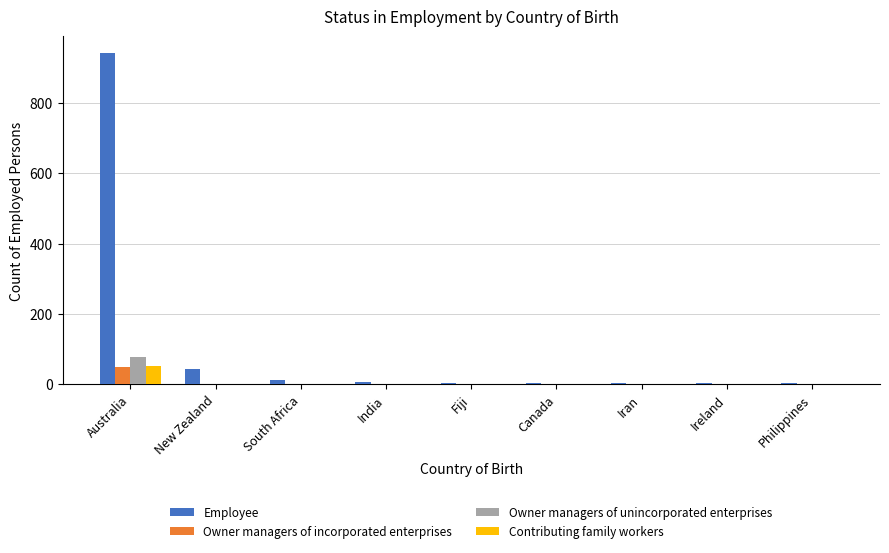

Count the number of categories in the chart.

9